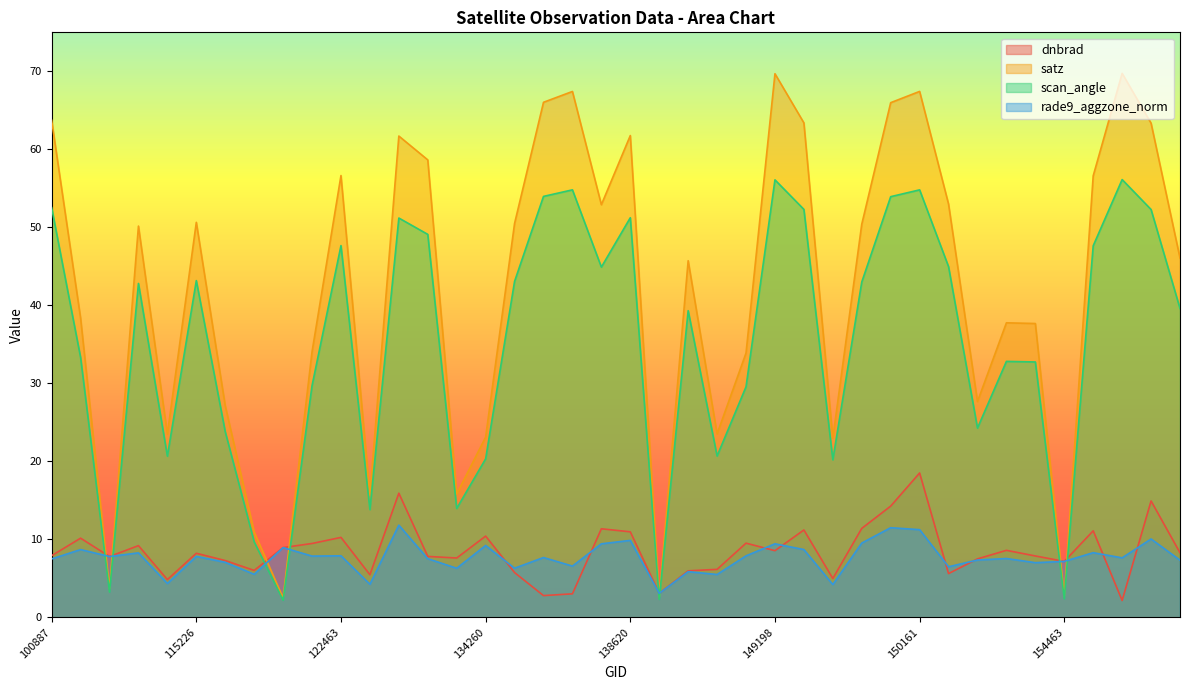

What is the difference between the maximum and minimum values in the rade9_aggzone_norm series?

8.7